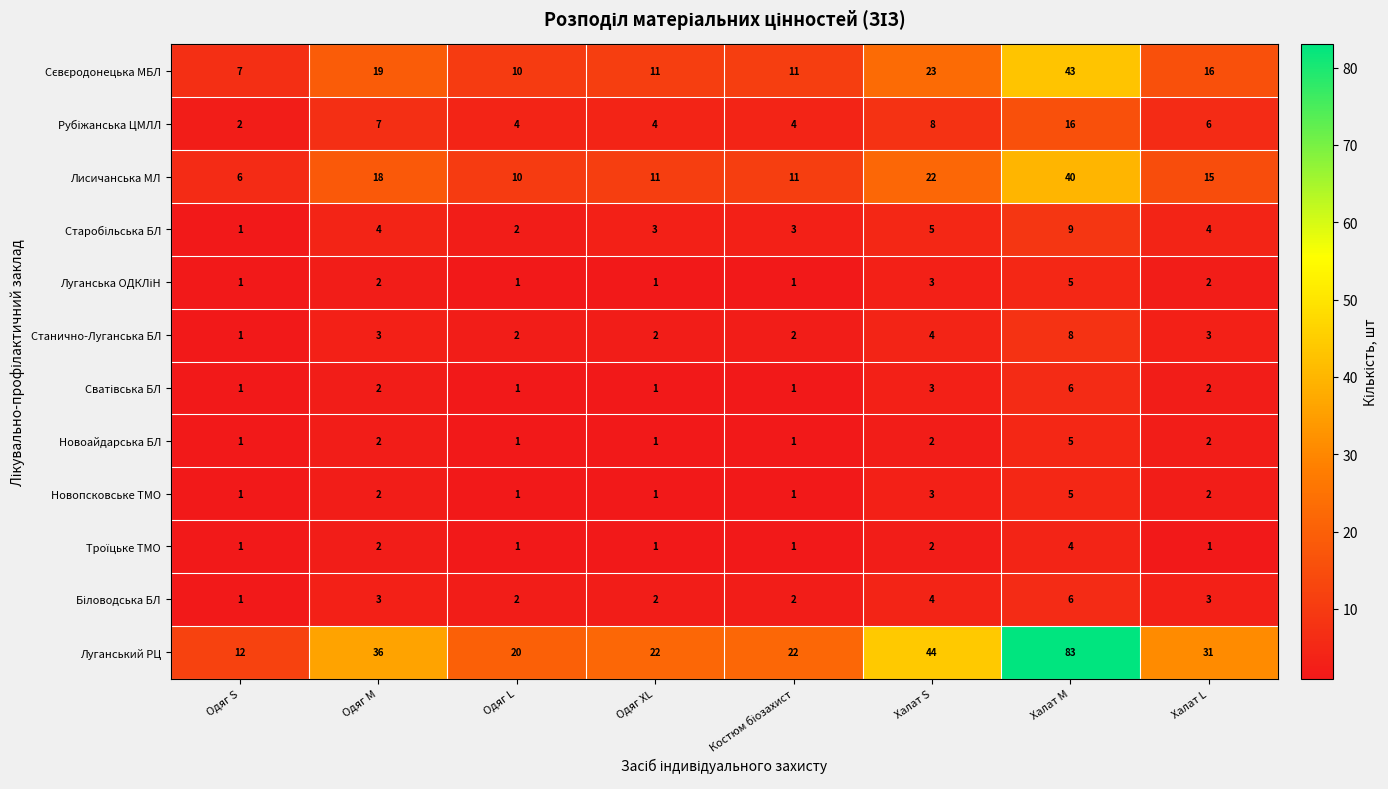

At which category does the chart reach its peak across all series?

Халат M